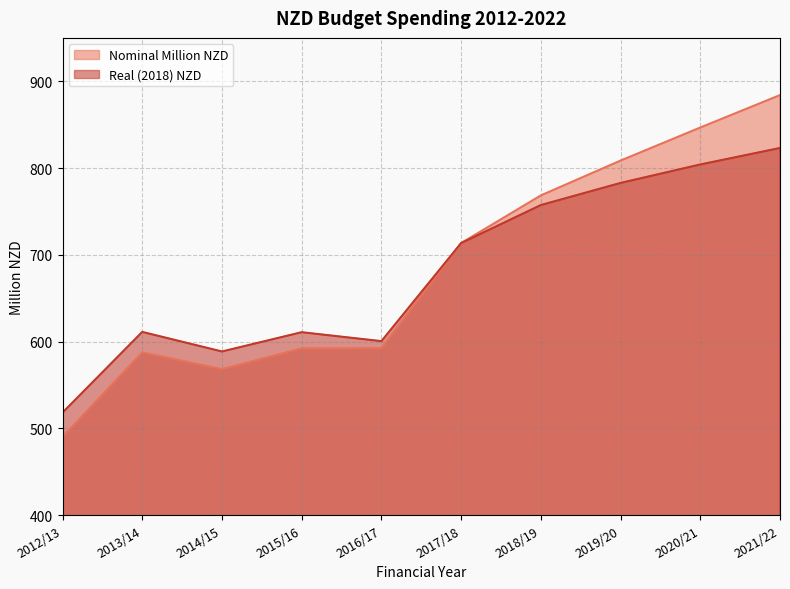

At how many categories does at least one series exceed 510?

10